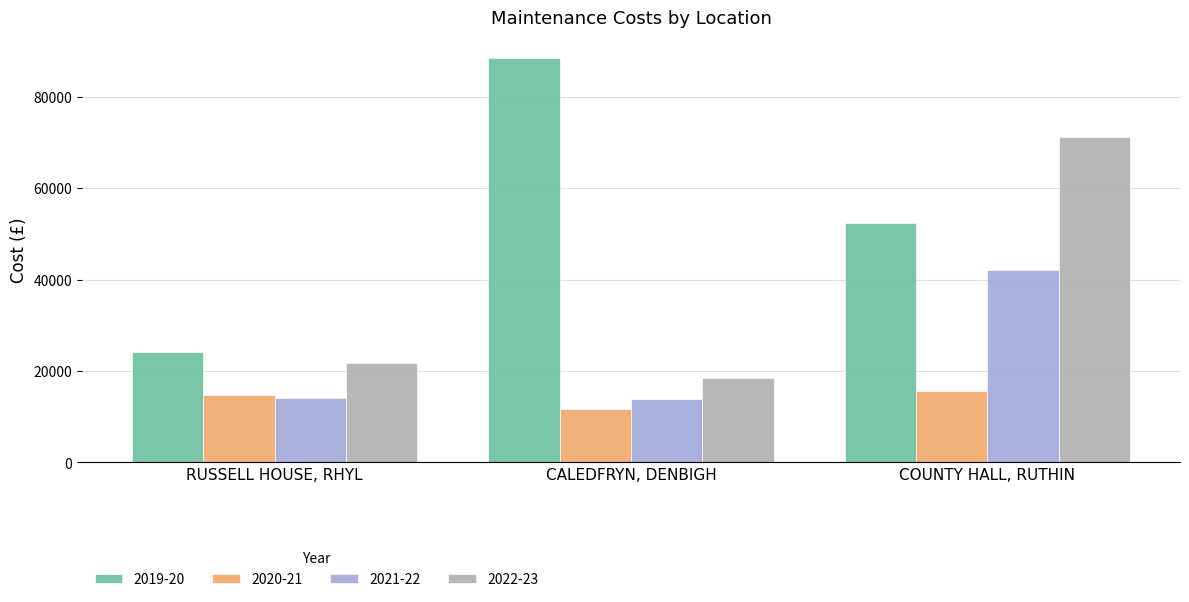

What are all the series names shown in the legend?

2019-20, 2020-21, 2021-22, 2022-23